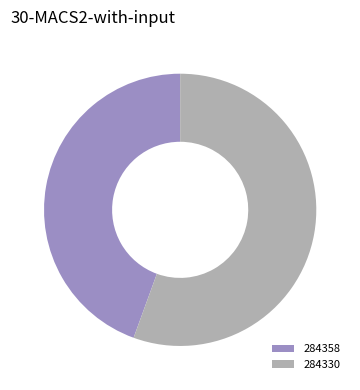

Count the number of slices in the pie.

2